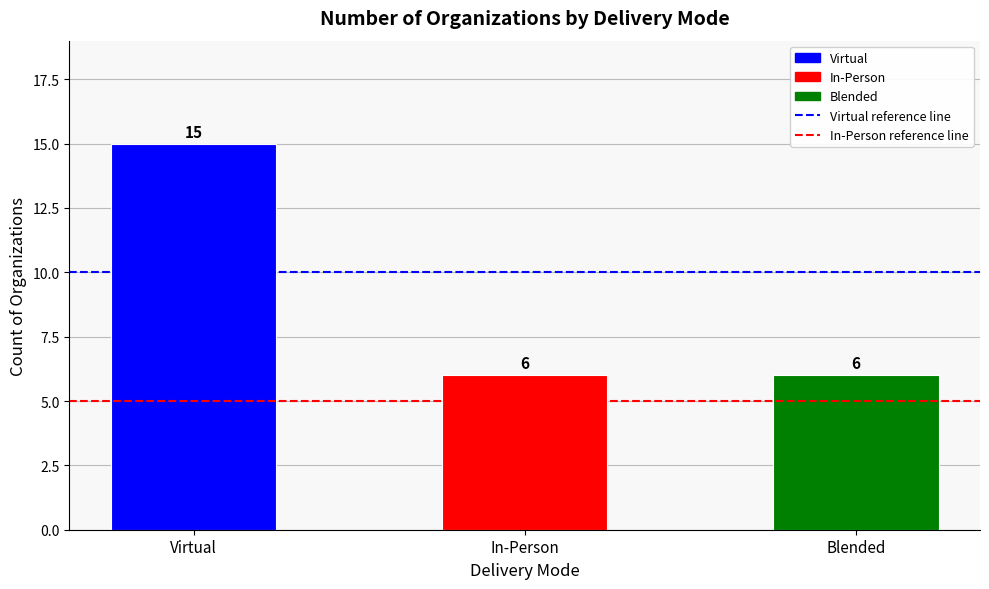

What position from the left is In-Person?

2